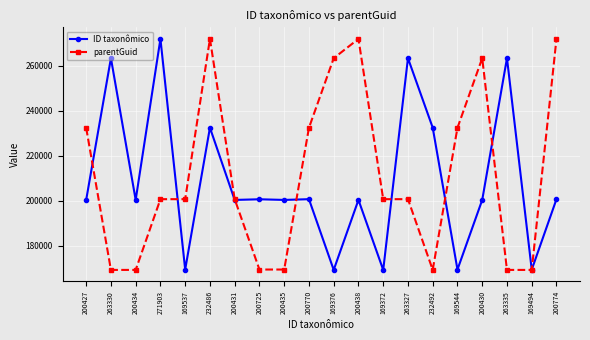

The value of parentGuid at 200774 is 365934. True or false?

False